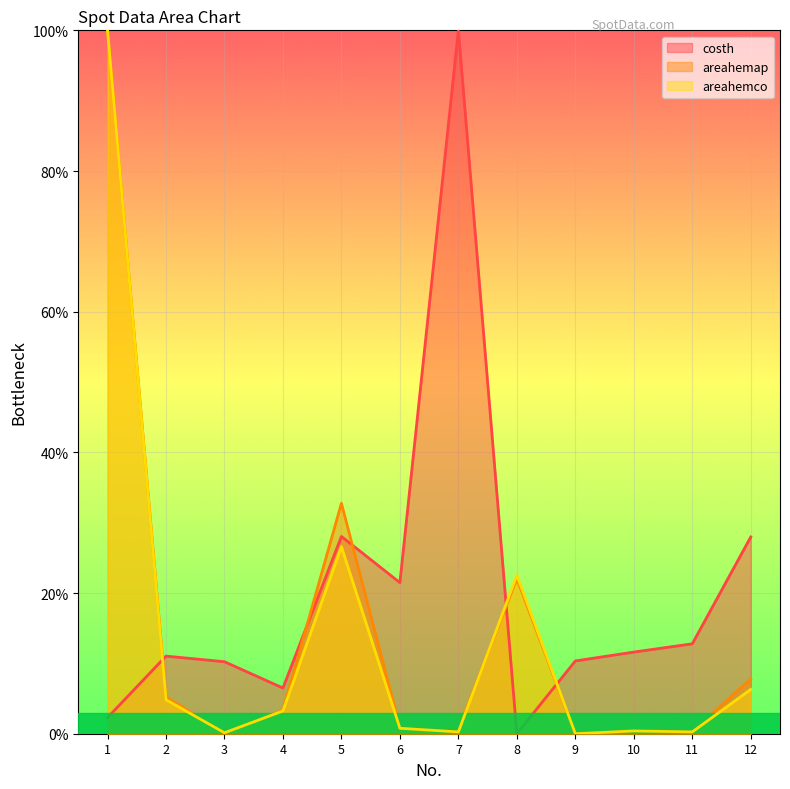

How many series are shown in this chart?

3